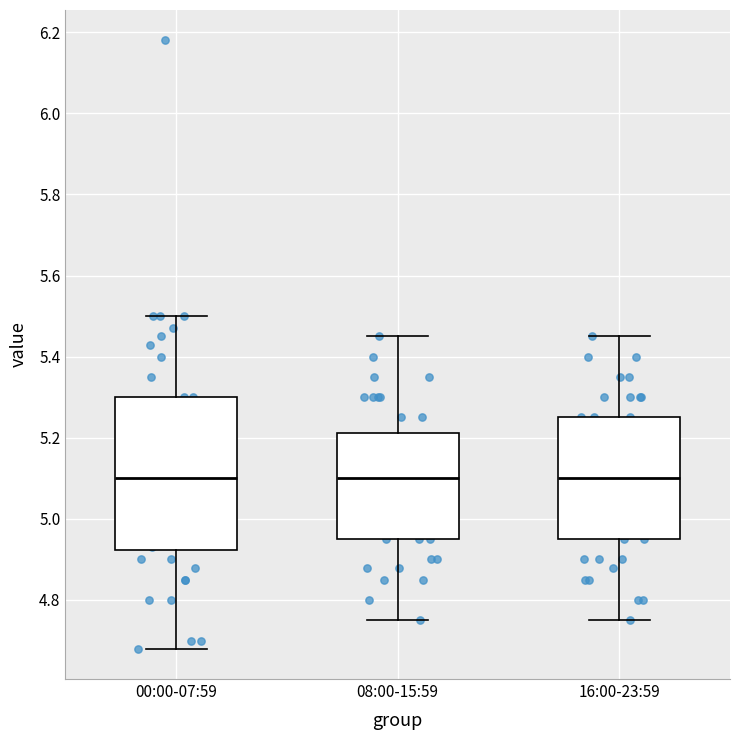

Reading left to right, transcribe this box plot: for each box, give where its median line is, the range the box spans, and where its two whiskers end, as read against the y-axis. The values are not printed on the chart, so give them approximately, as read against the axis.

00:00-07:59: median 5.10, box 4.92 to 5.30, whiskers 4.68 to 5.50
08:00-15:59: median 5.10, box 4.96 to 5.22, whiskers 4.76 to 5.46
16:00-23:59: median 5.10, box 4.96 to 5.26, whiskers 4.76 to 5.46